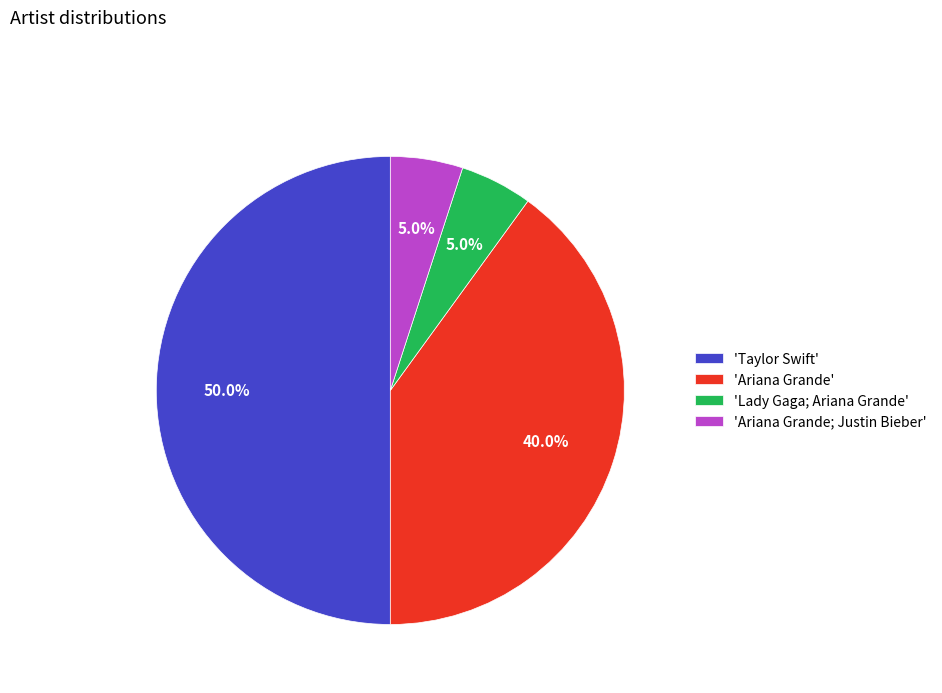

What is the largest slice in the pie chart?

'Taylor Swift'